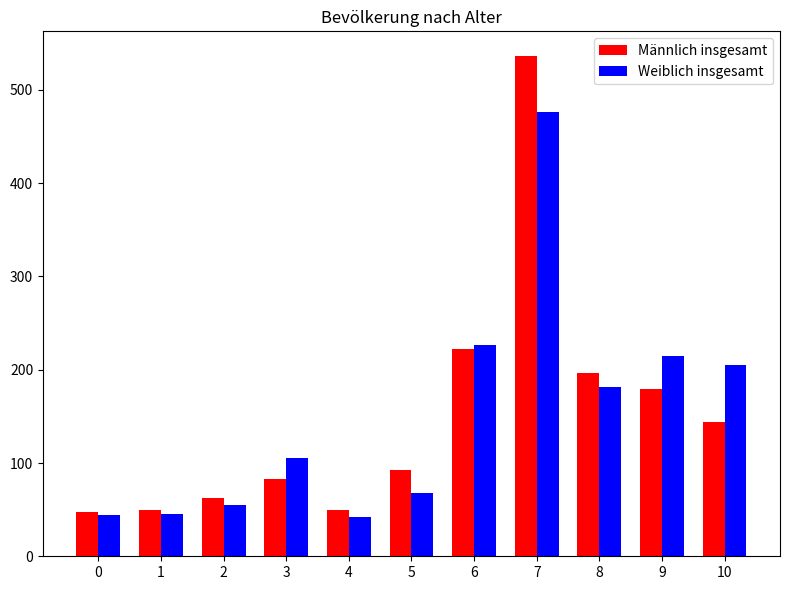

What is the average value of the Weiblich insgesamt series?

151